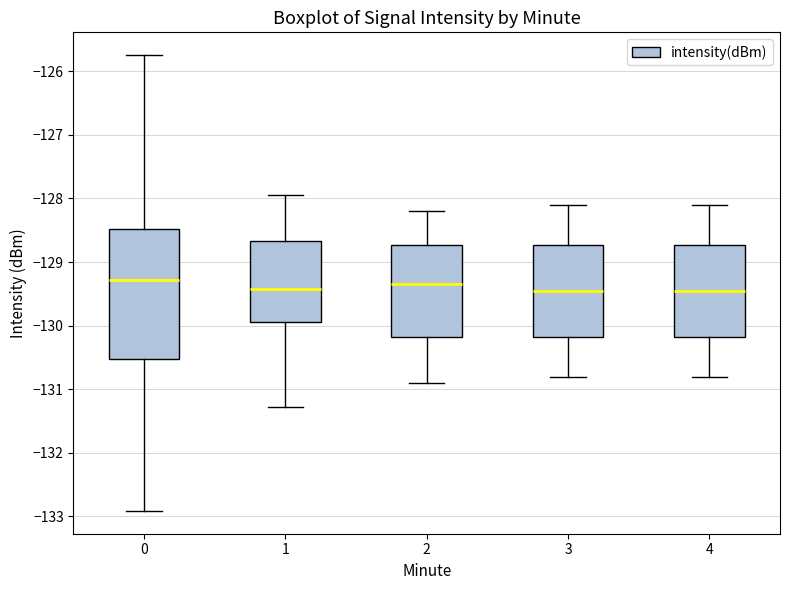

Where does the upper whisker of the box at x = 1 end on the y-axis? The values are not printed on the chart, so give them approximately, as read against the axis.

-127.9